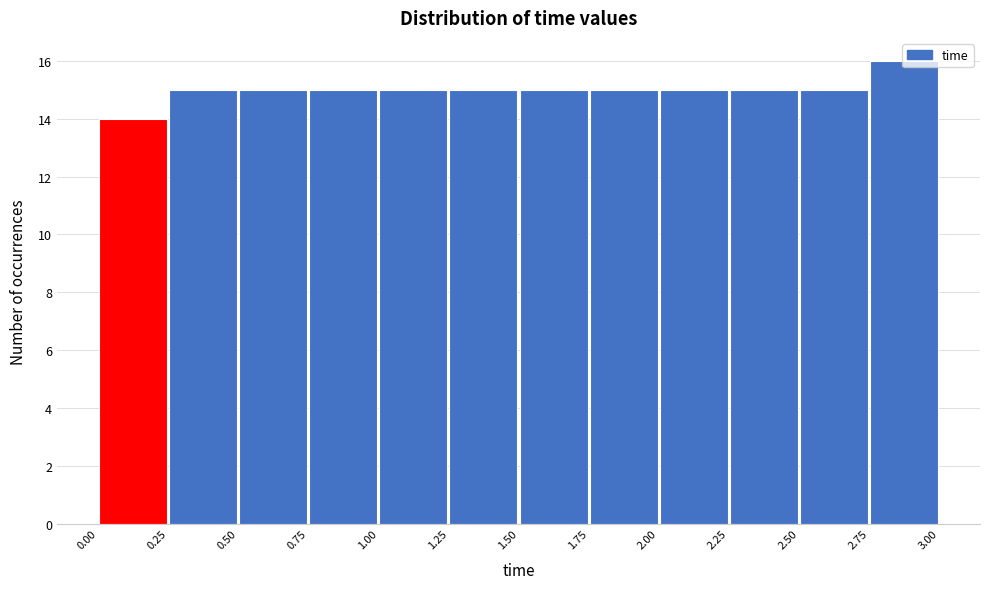

How tall is the bar that spans 0.25 to 0.50 on the x-axis? The values are not printed on the chart, so give them approximately, as read against the axis.

15